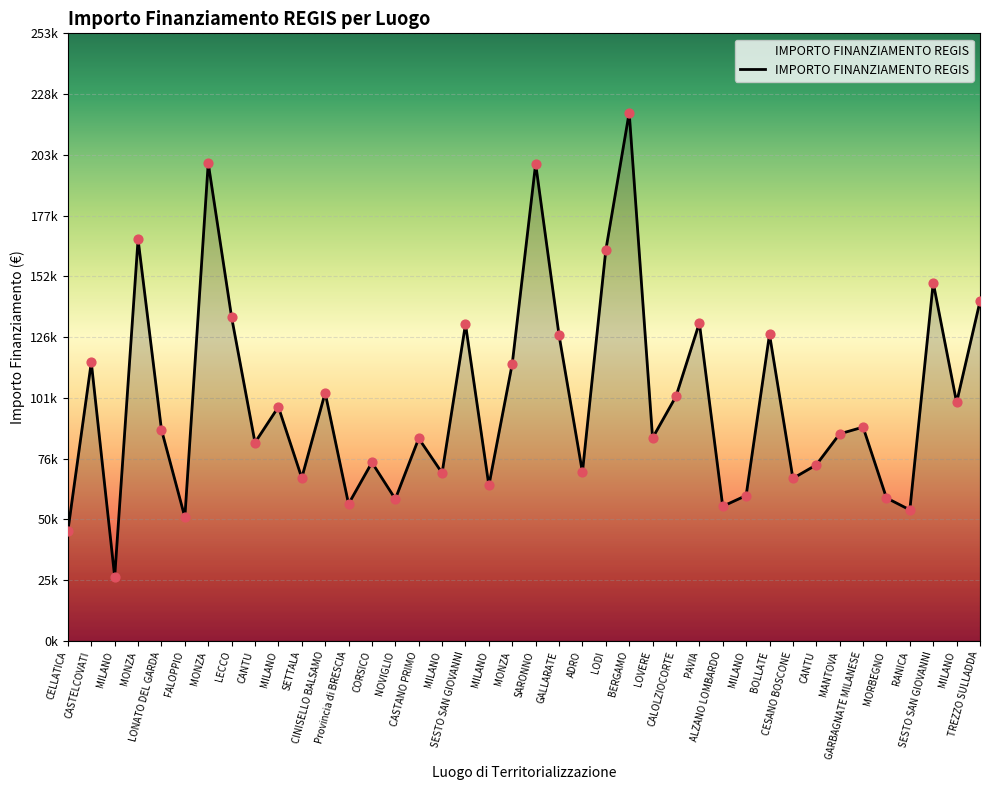

Approximately how many times larger is the value at MONZA compared to NOVIGLIO?

2.8